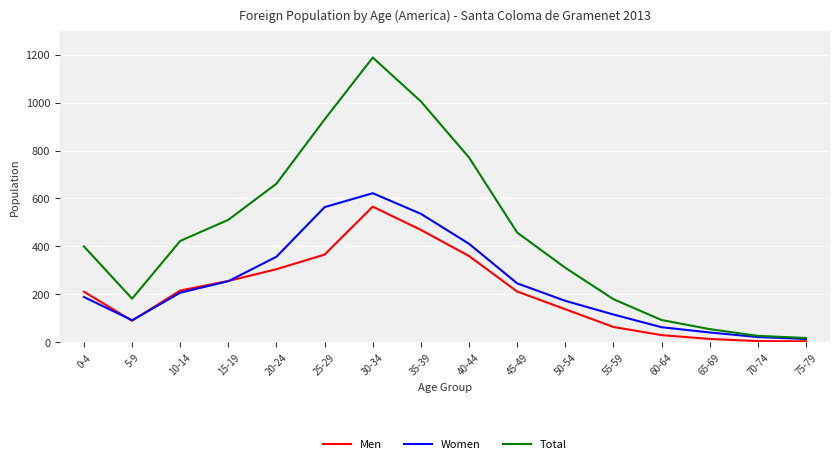

Which series has the largest total across all categories?

Total